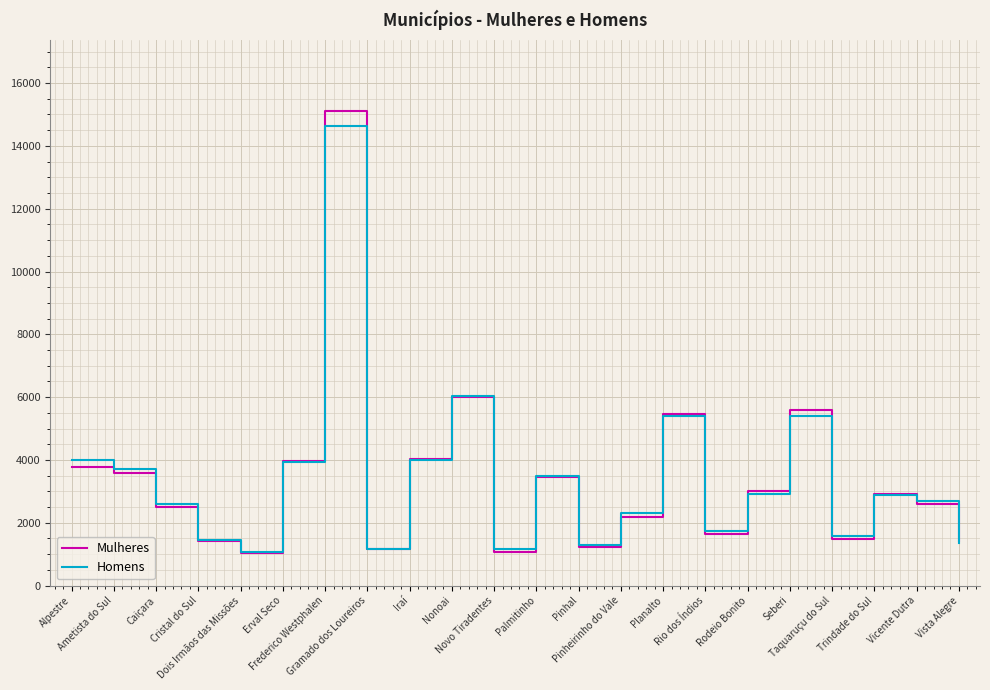

What is the maximum value shown in the chart?

15099